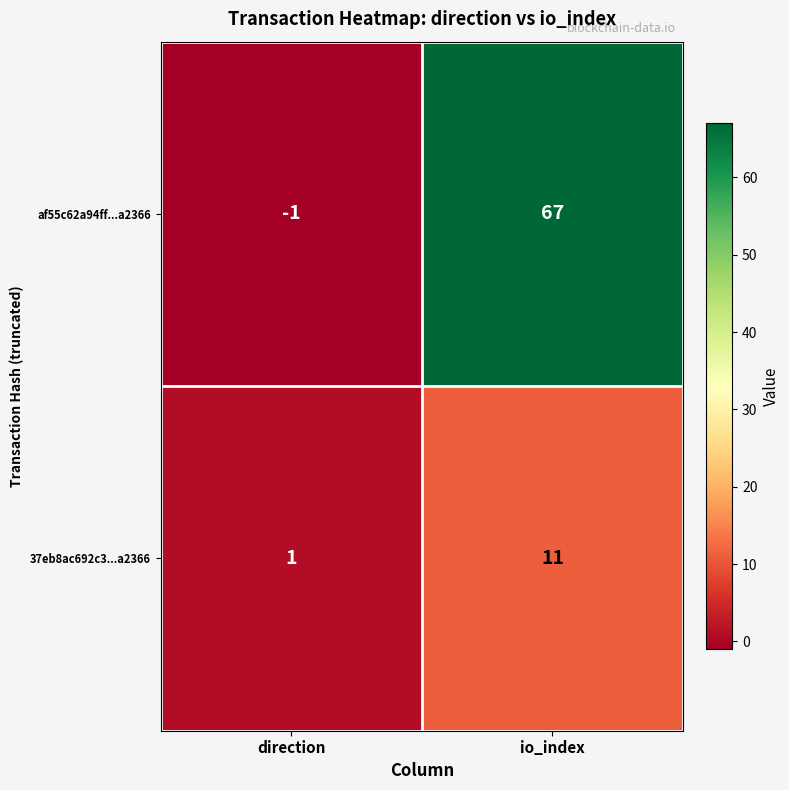

What is the difference between the maximum and minimum values in the 37eb8ac692c3...a2366 series?

10